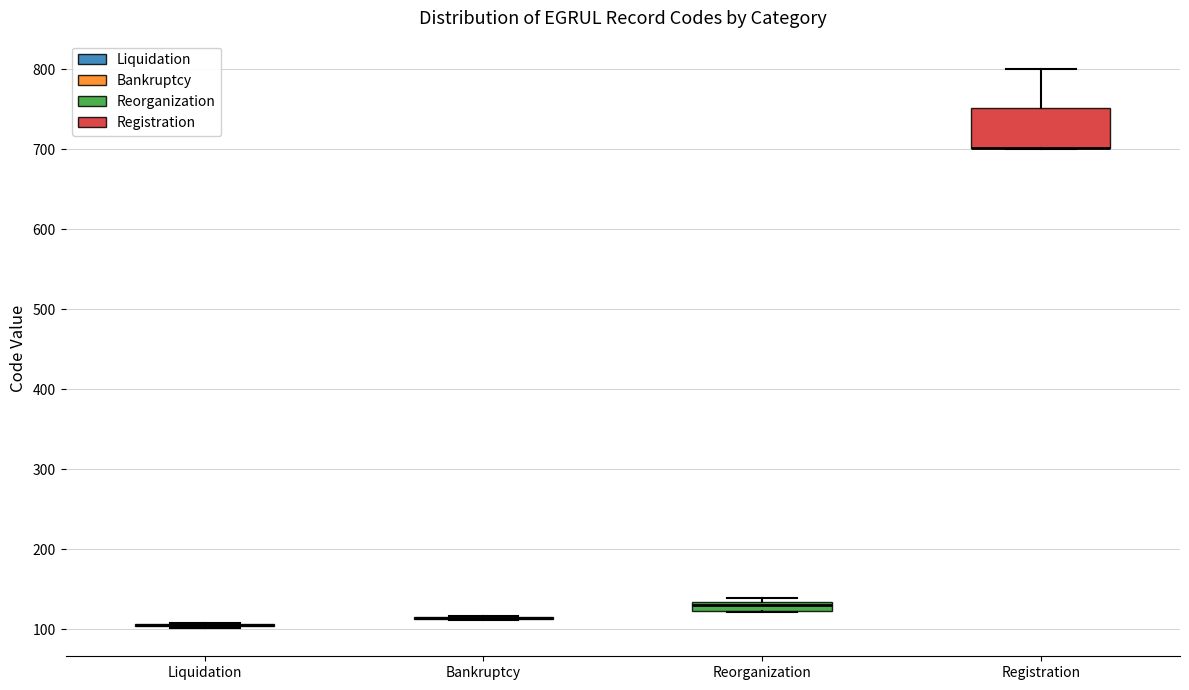

Which box is the tallest, from its lower edge to its upper edge?

Registration